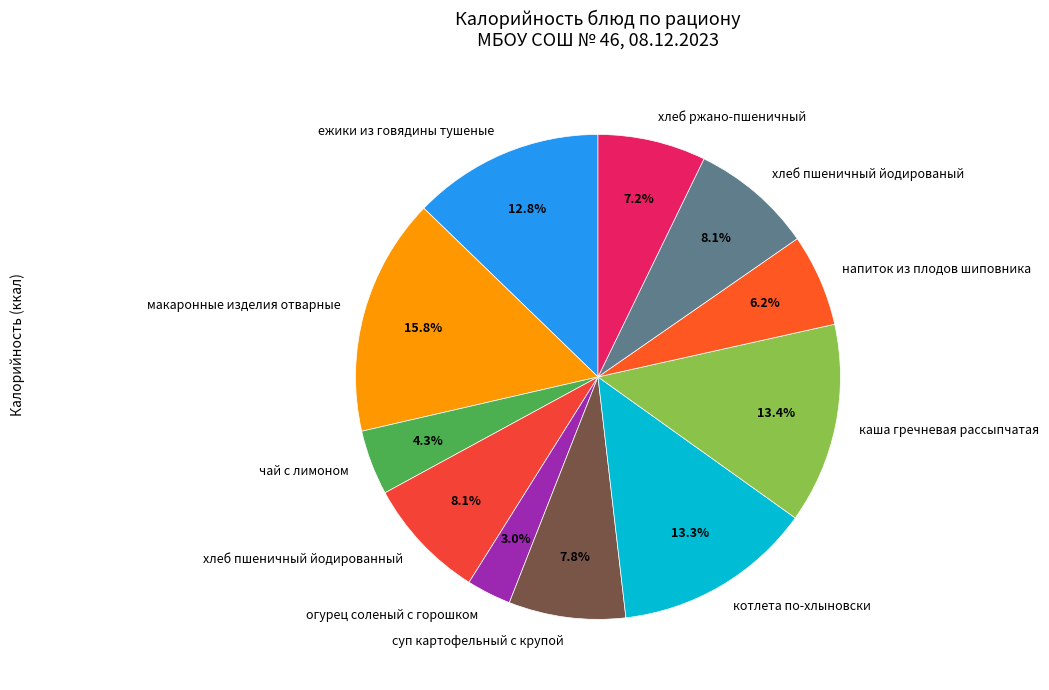

Approximately how many times larger is the value at суп картофельный с крупой compared to напиток из плодов шиповника?

1.3